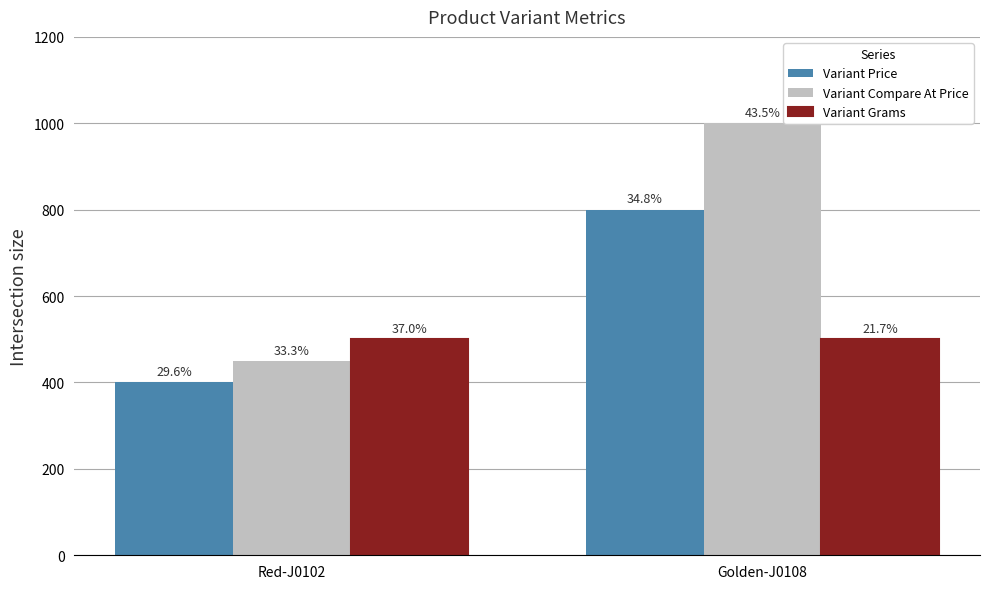

How many groups of bars are there?

2